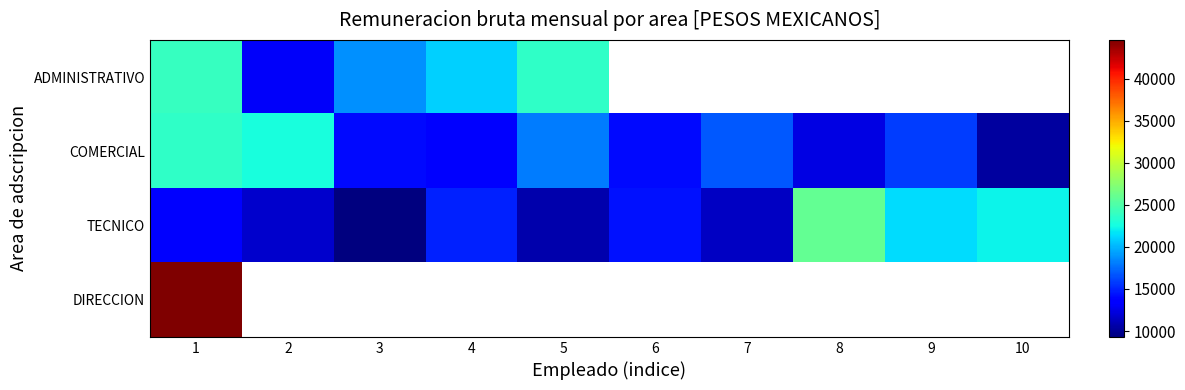

What is the sum of the TECNICO values at 5 and 6?

25133.2